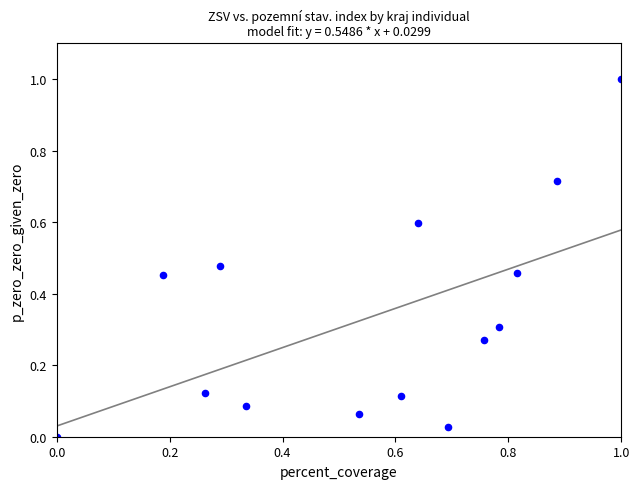

What is the range of X values (max minus min)?

1.0